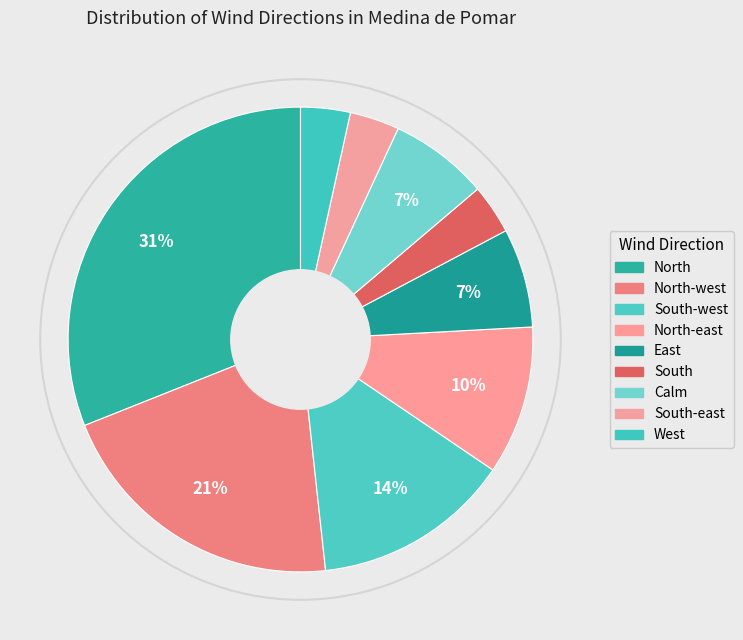

Rank the categories by value from highest to lowest.

North, North-west, South-west, North-east, East, Calm, South, South-east, West